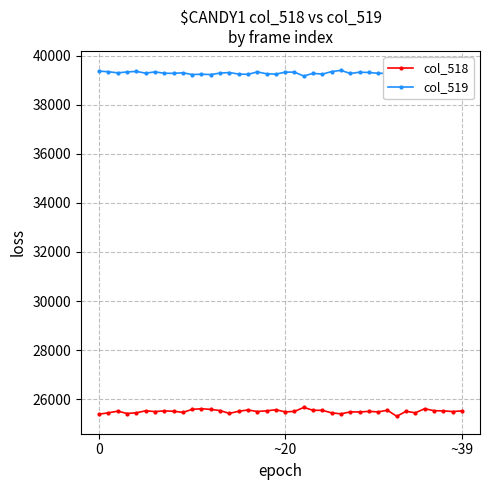

The col_518 series shows 42139 at 34. True or false?

False